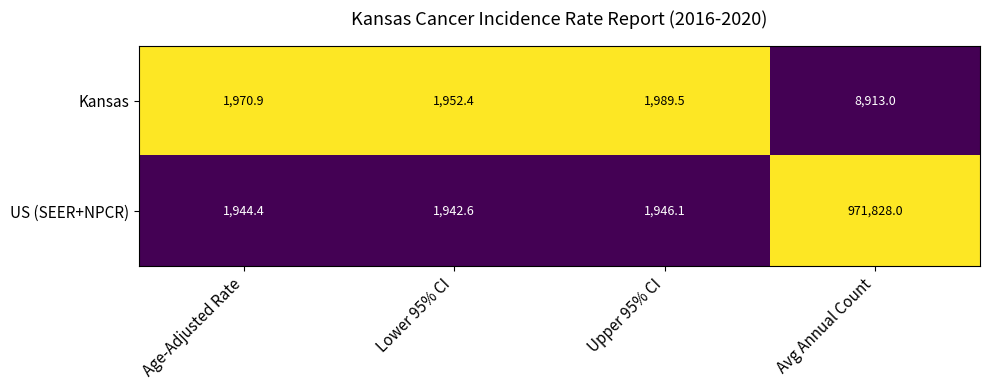

At which category is the sum across all series the highest?

Avg Annual Count